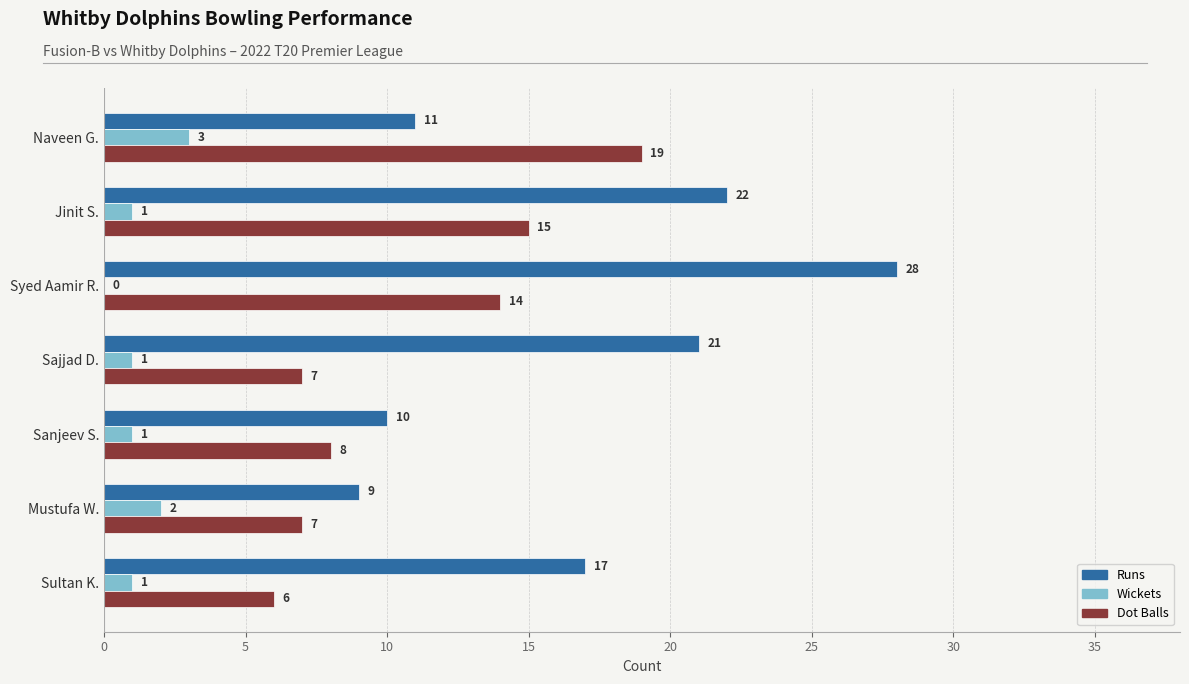

Is it true that Dot Balls equals 32 at Naveen G.?

False